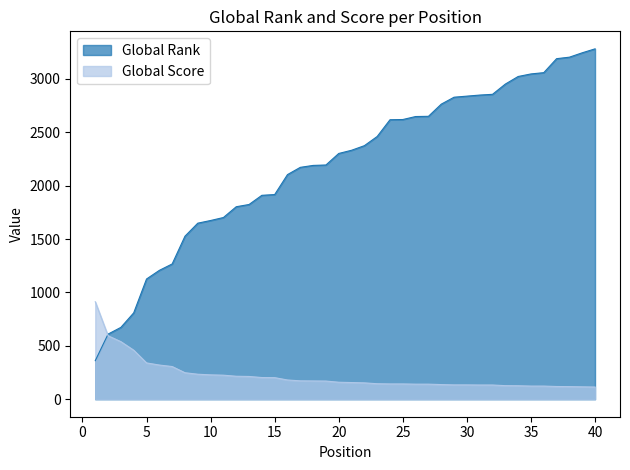

What is the spread (max minus min) of values at 23?

2316